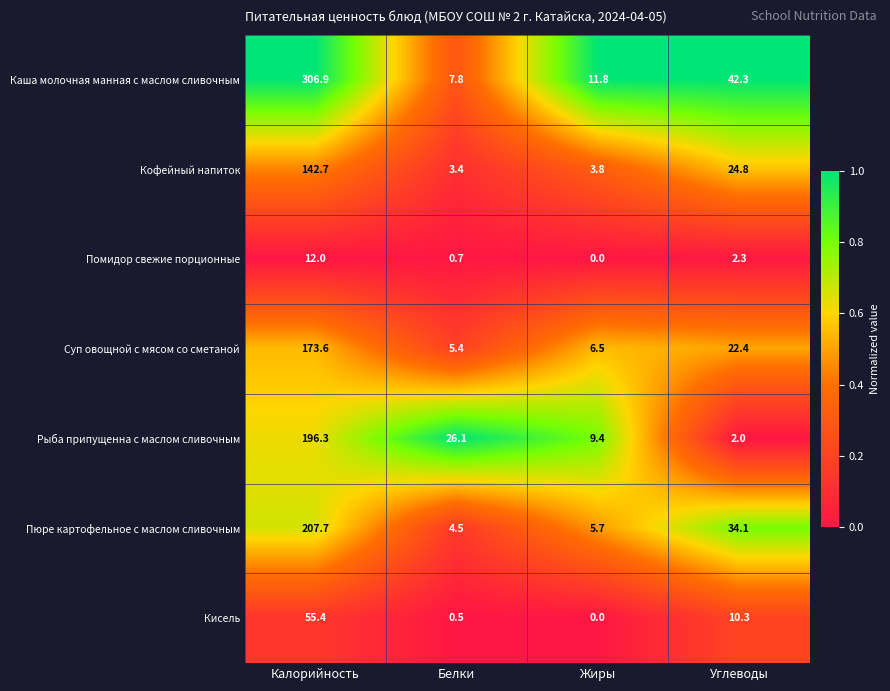

At Калорийность, list the series in order from smallest to largest.

Помидор свежие порционные, Кисель, Кофейный напиток, Суп овощной с мясом со сметаной, Рыба припущенна с маслом сливочным, Пюре картофельное с маслом сливочным, Каша молочная манная с маслом сливочным